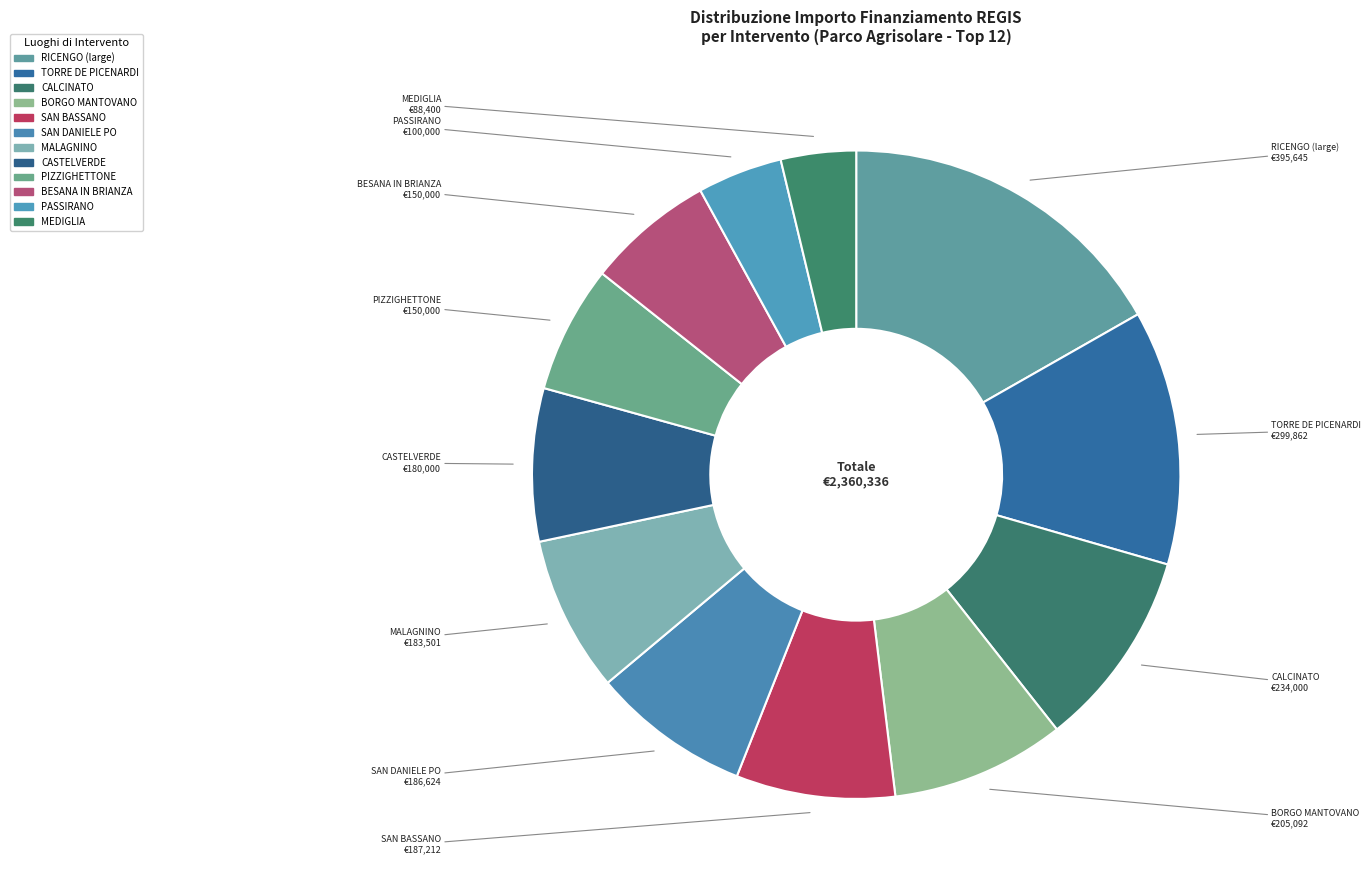

What is the largest slice in the pie chart?

RICENGO (large)